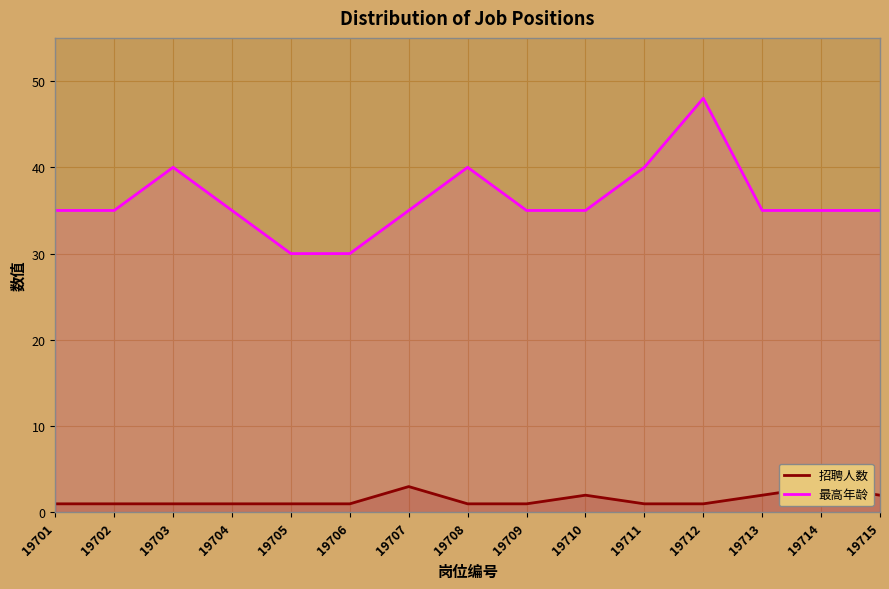

List the series in order of their overall mean, highest first.

最高年龄, 招聘人数